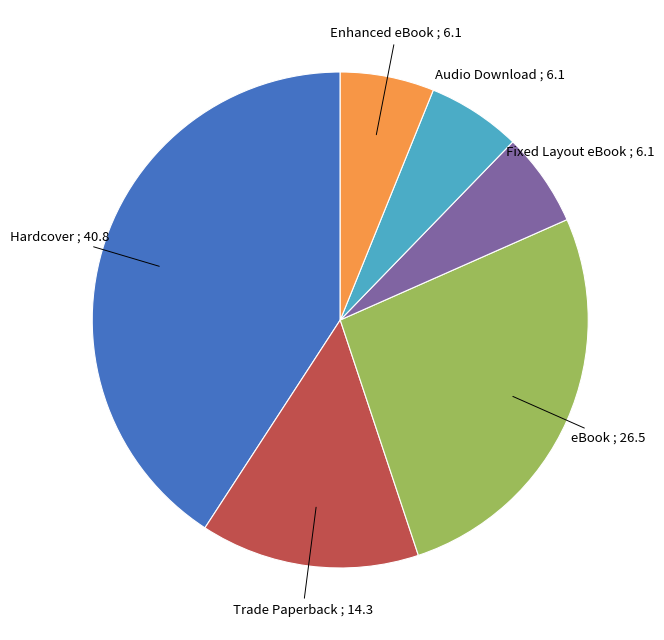

What is the largest slice in the pie chart?

Hardcover